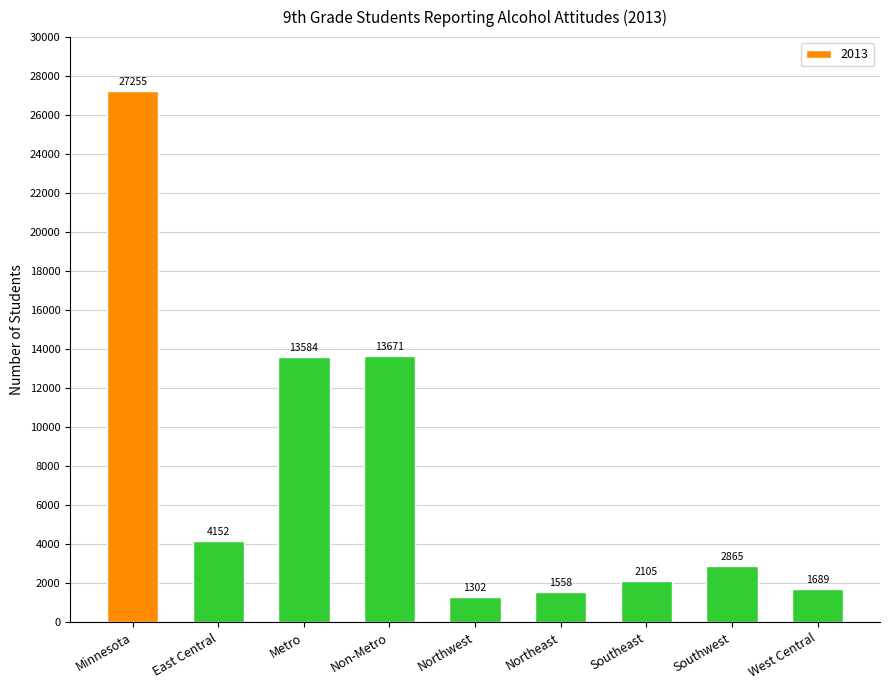

The chart shows a value of 13671 at Non-Metro. True or false?

True